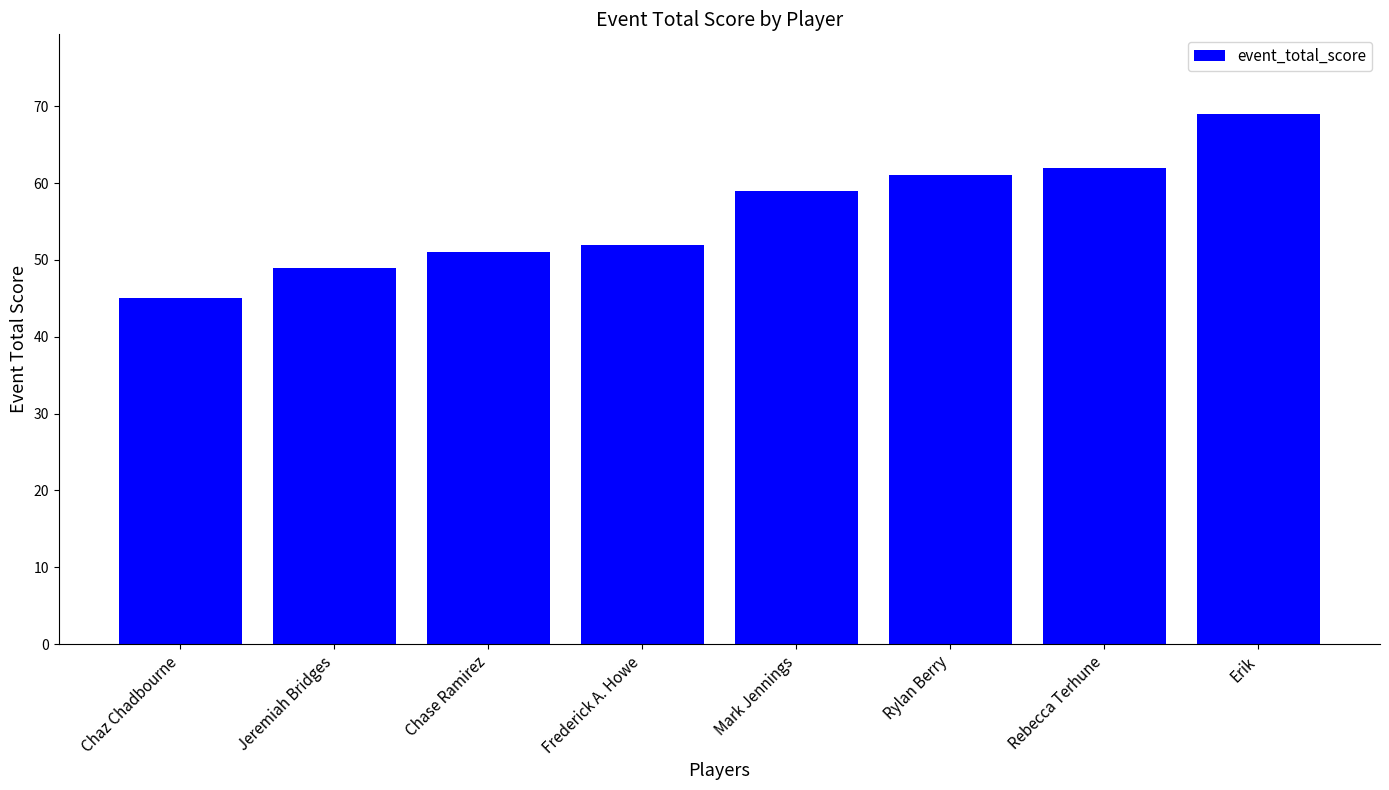

At which label is the value closest to 57?

Mark Jennings